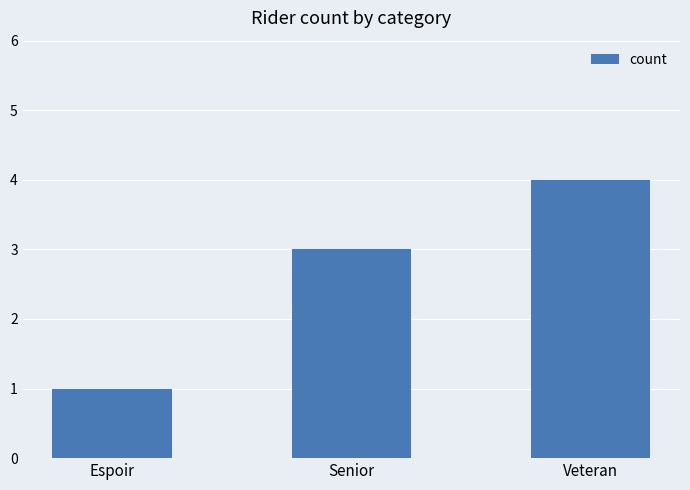

Are the bars horizontal?

No